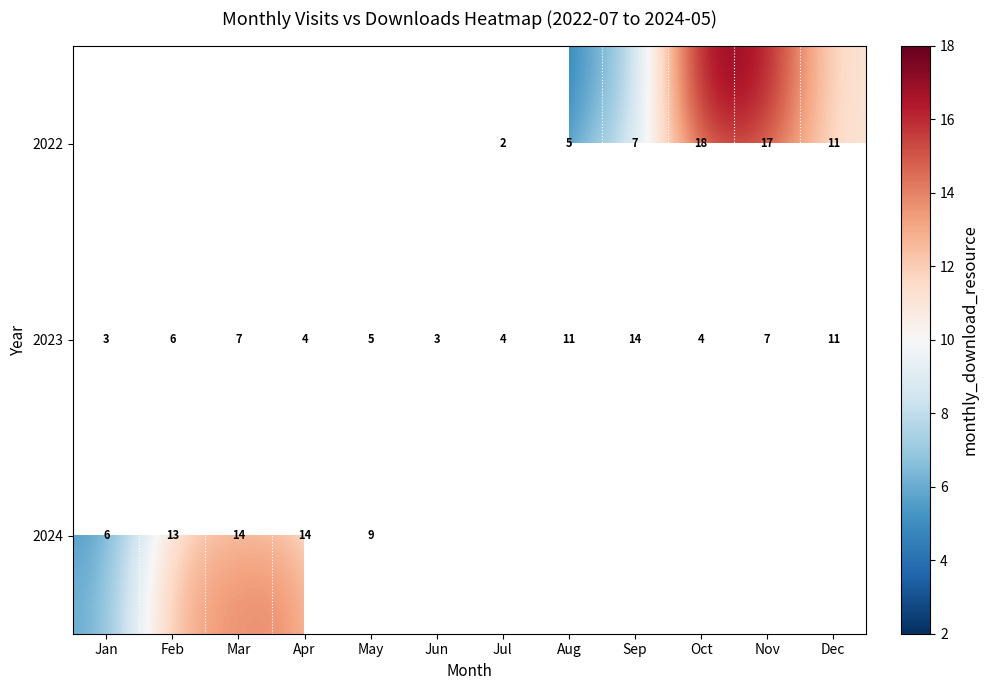

How many distinct data groups are displayed?

3